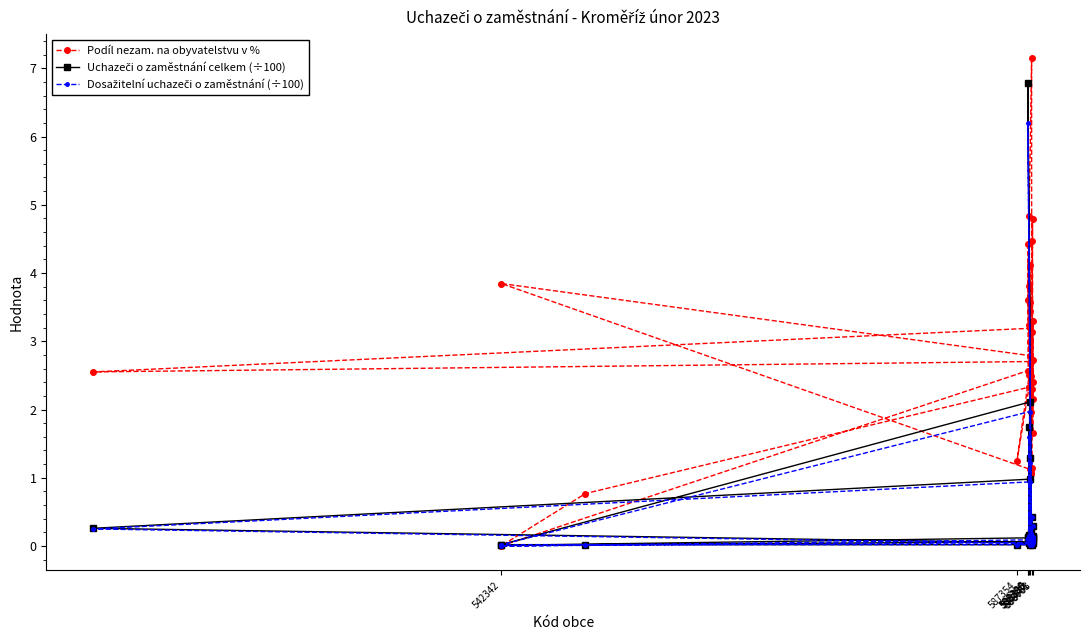

Which series has the widest spread of values?

Podíl nezam. na obyvatelstvu v %